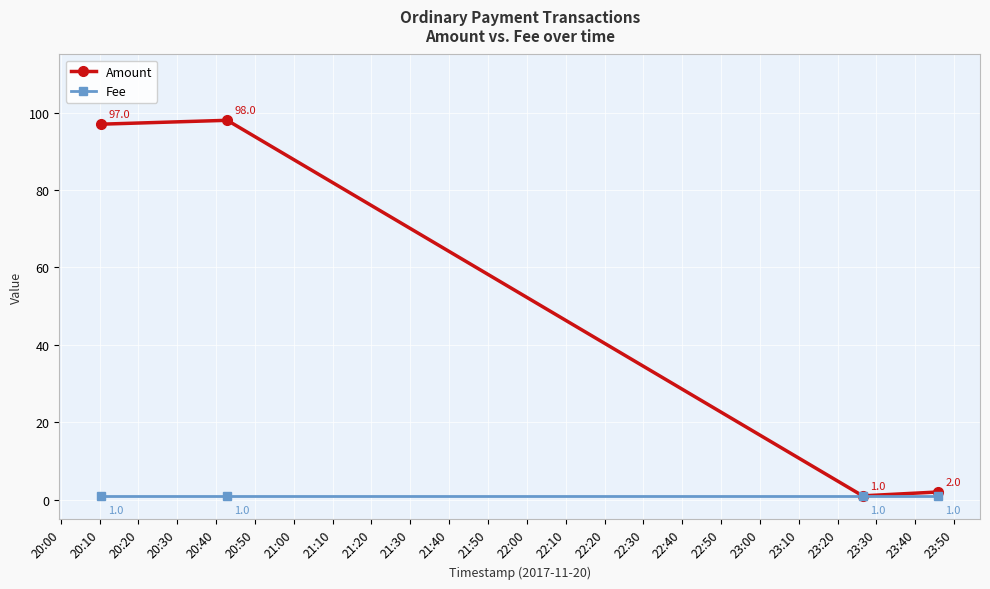

In Amount, how many points are higher than both neighbors (excluding endpoints)?

1